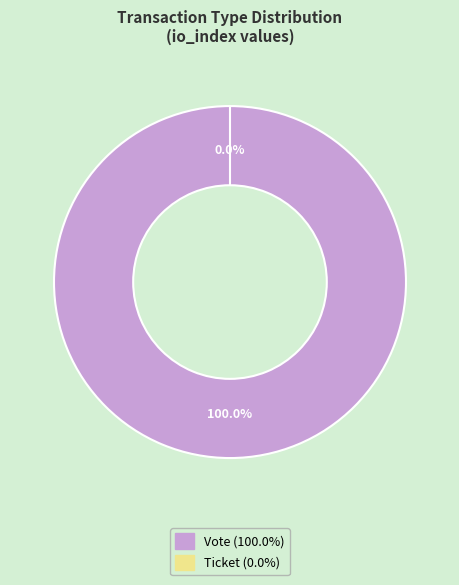

Which has a higher value, Vote or Ticket?

Vote